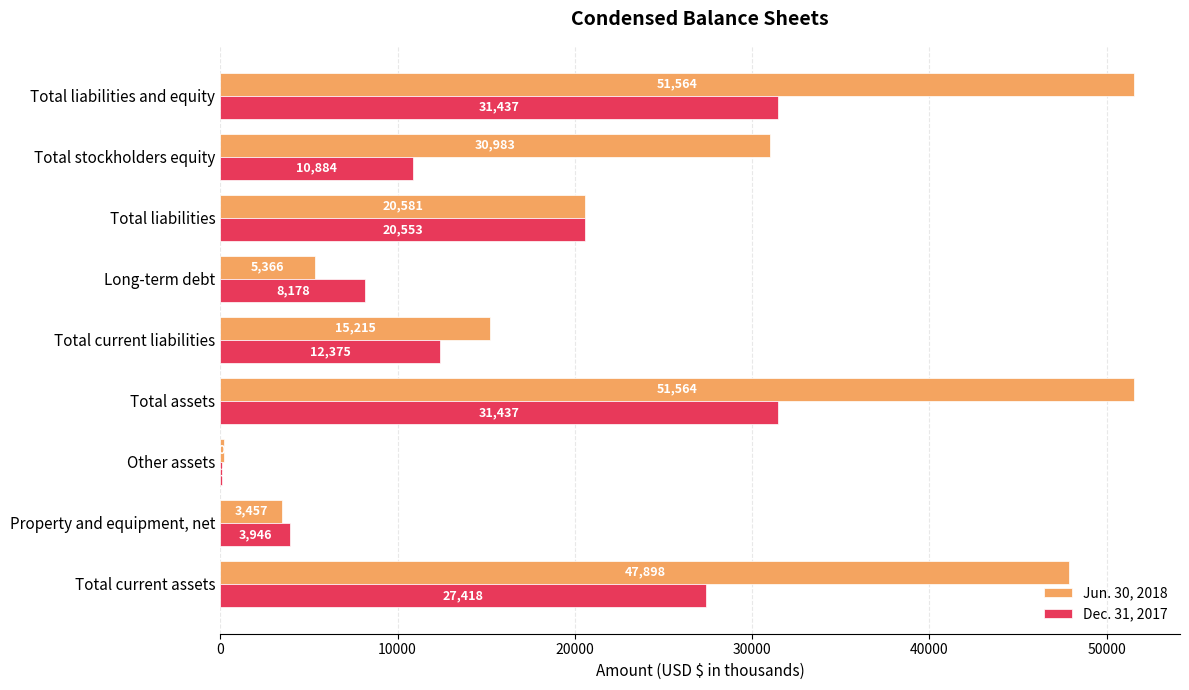

How many categories are shown in the chart?

9